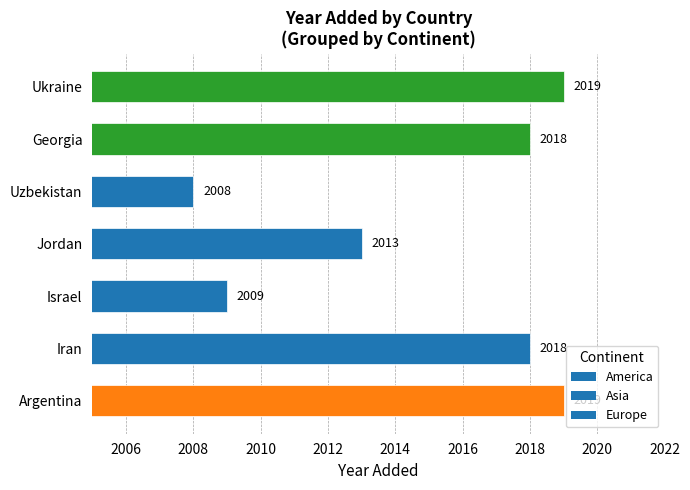

The chart shows a value of 2018 at Iran. True or false?

True